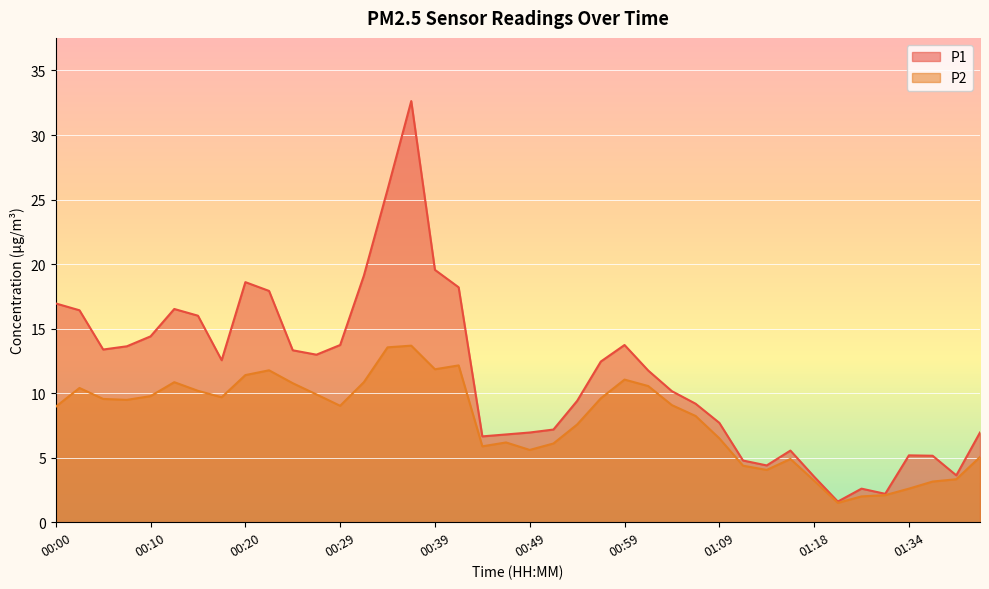

List the series in order of their overall mean, lowest first.

P2, P1